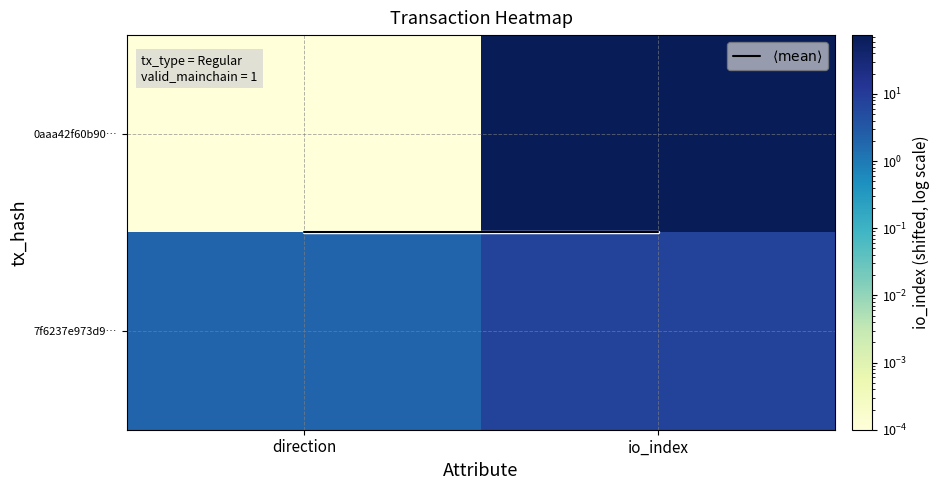

At which category is the sum across all series the highest?

io_index